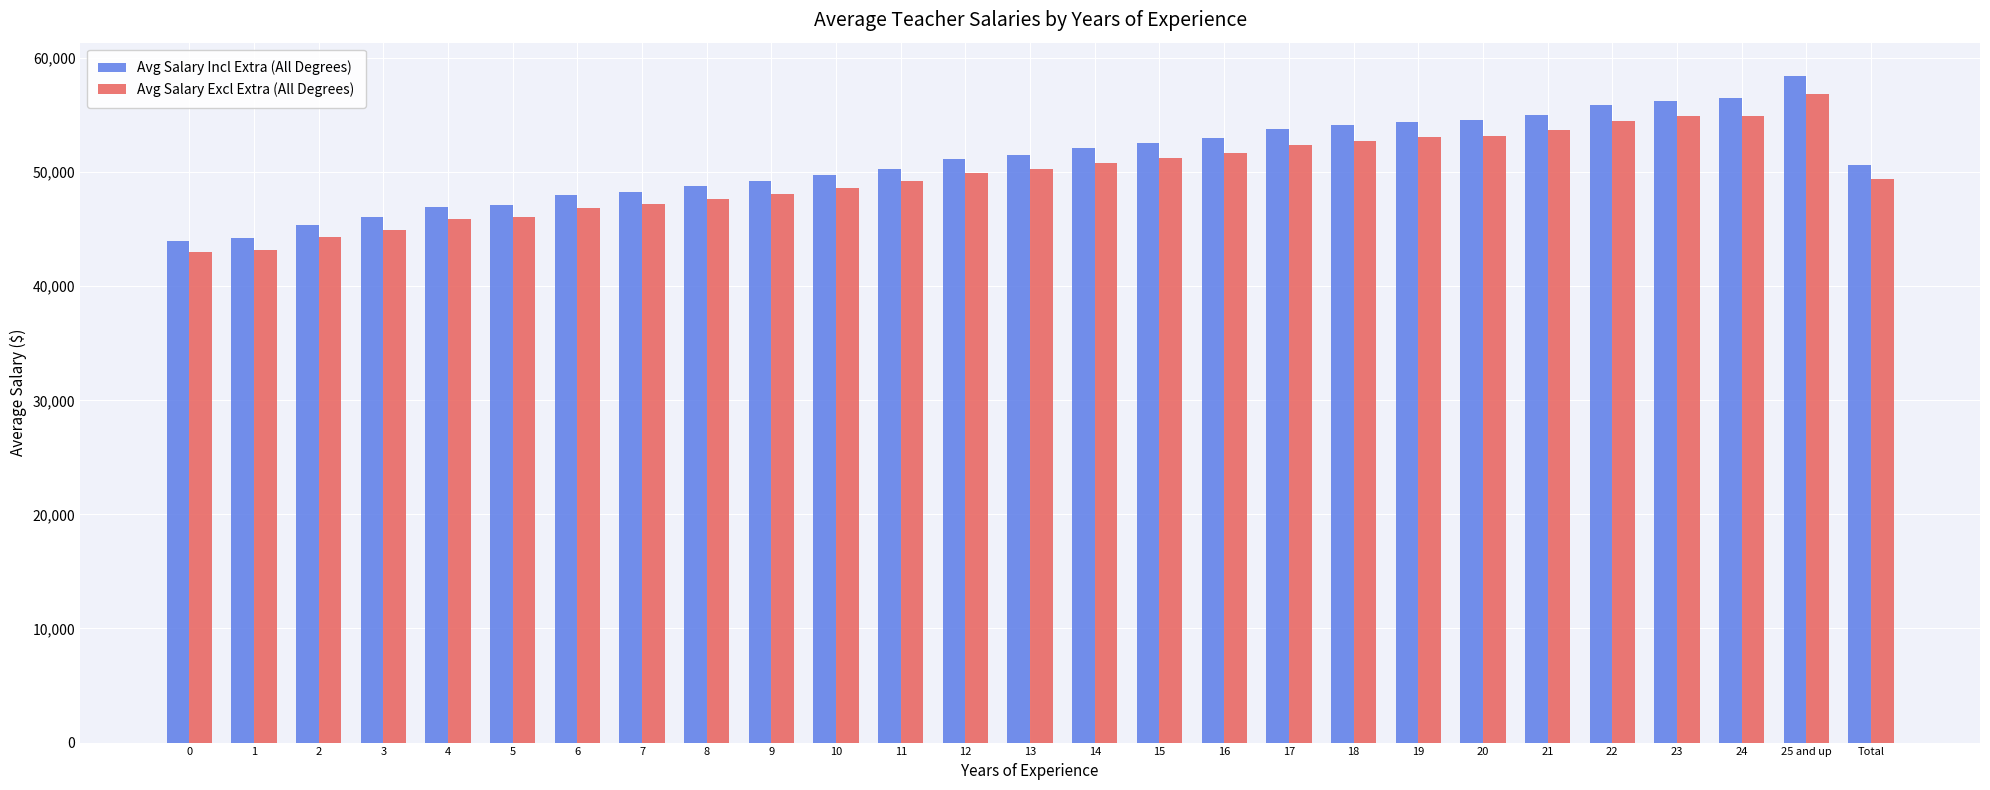

At which category is the sum across all series the highest?

25 and up